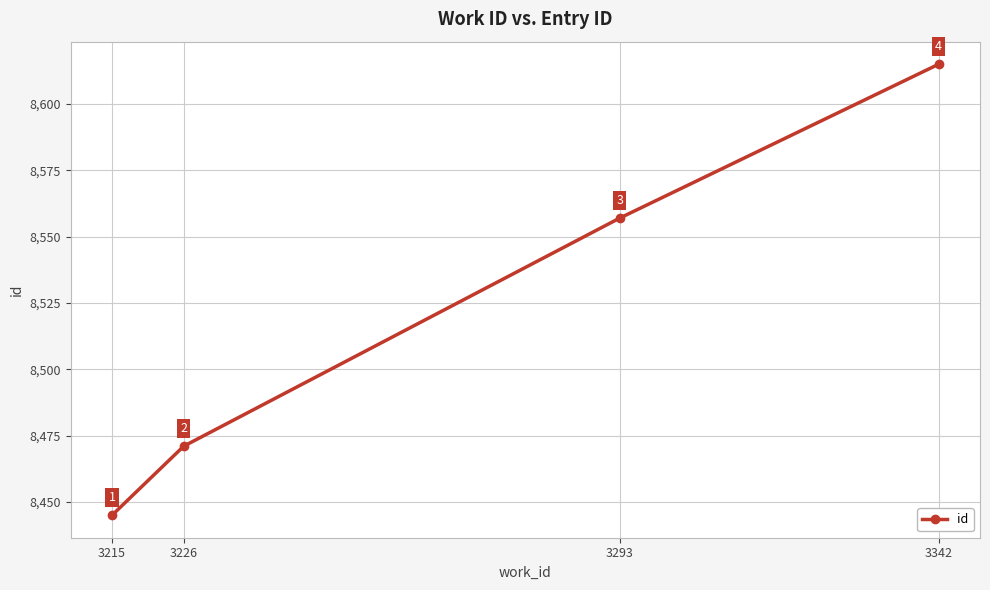

How many distinct data groups are displayed?

1